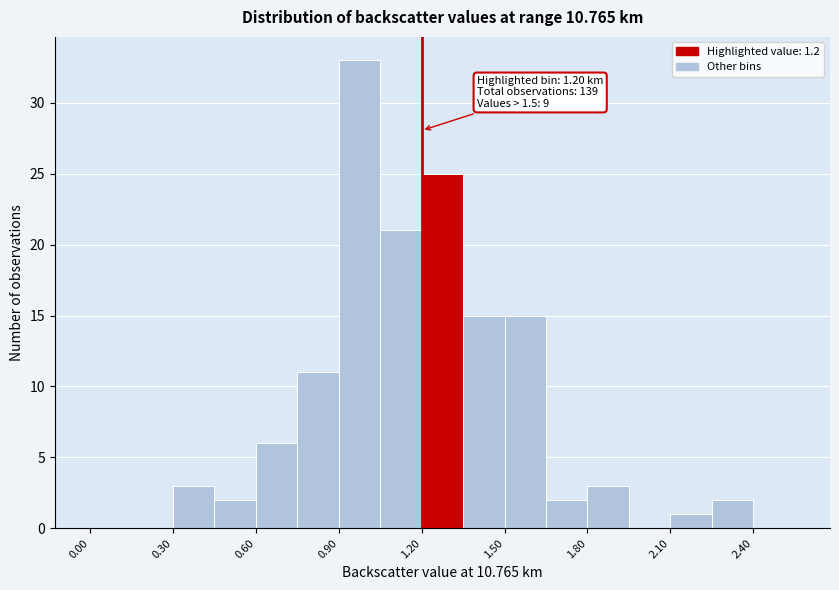

Around what value on the x-axis is the tallest bar? Give the approximate position of its centre, as read against the axis.

1.00